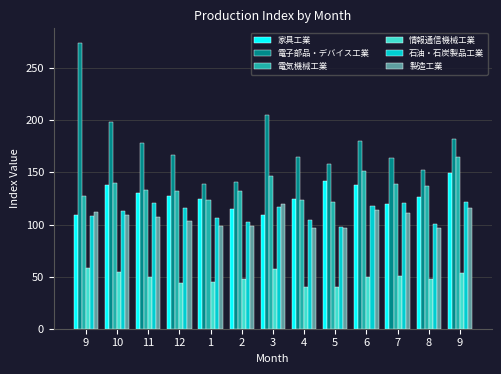

Which series has the largest total across all categories?

電子部品・デバイス工業